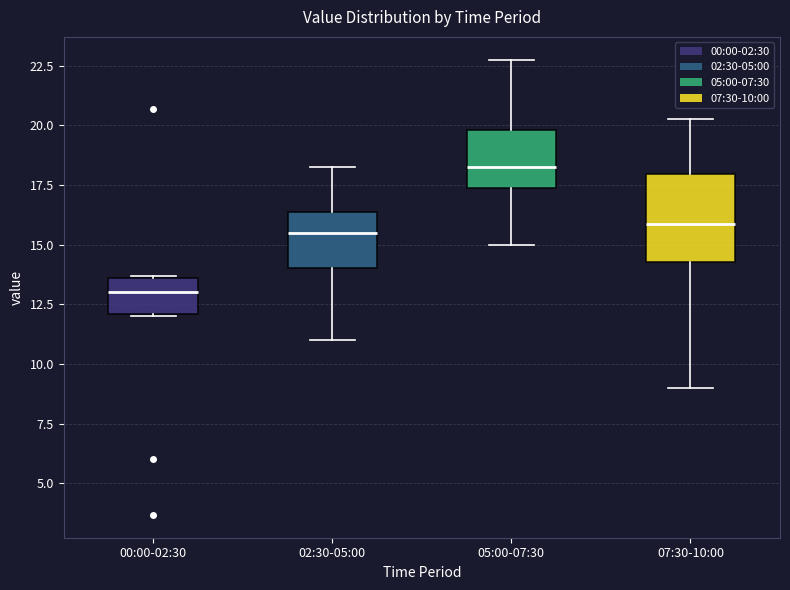

Reading left to right, transcribe this box plot: for each box, give where its median line is, the range the box spans, and where its two whiskers end, as read against the y-axis. The values are not printed on the chart, so give them approximately, as read against the axis.

00:00-02:30: median 13.0, box 12.0 to 13.5, whiskers 12.0 to 13.5
02:30-05:00: median 15.5, box 14.0 to 16.5, whiskers 11.0 to 18.5
05:00-07:30: median 18.5, box 17.5 to 20.0, whiskers 15.0 to 23.0
07:30-10:00: median 16.0, box 14.5 to 18.0, whiskers 9.0 to 20.5